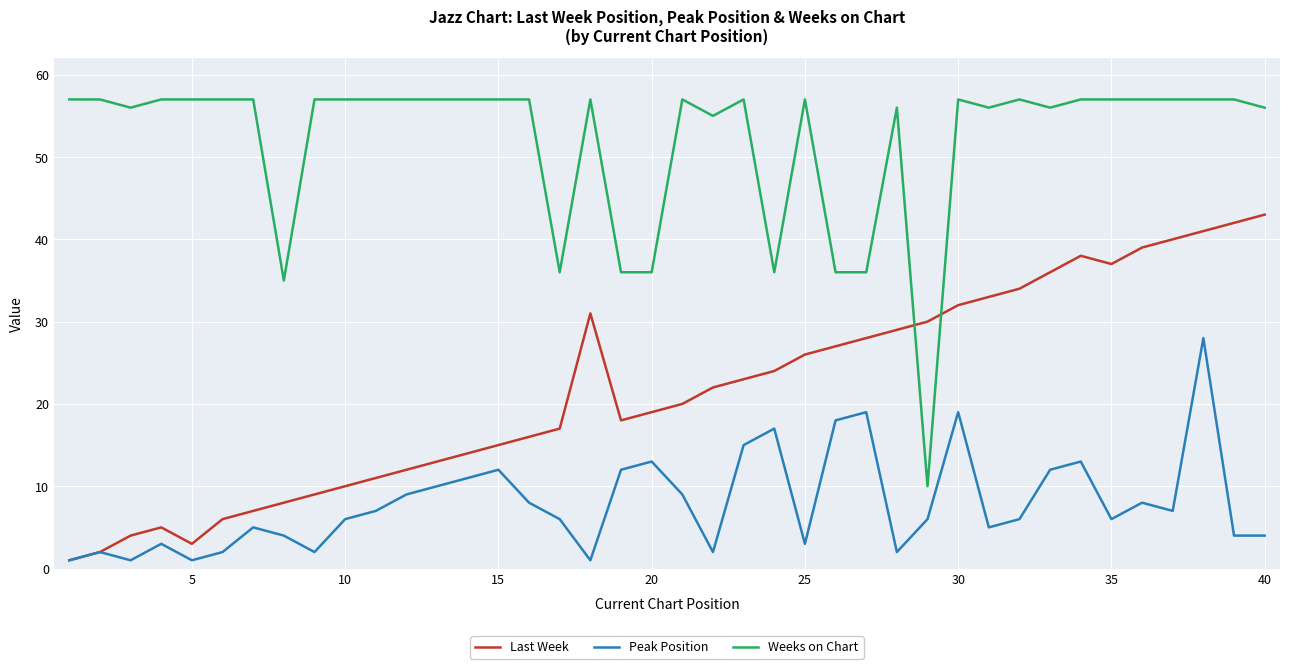

List the series in order of their overall mean, highest first.

Weeks on Chart, Last Week, Peak Position